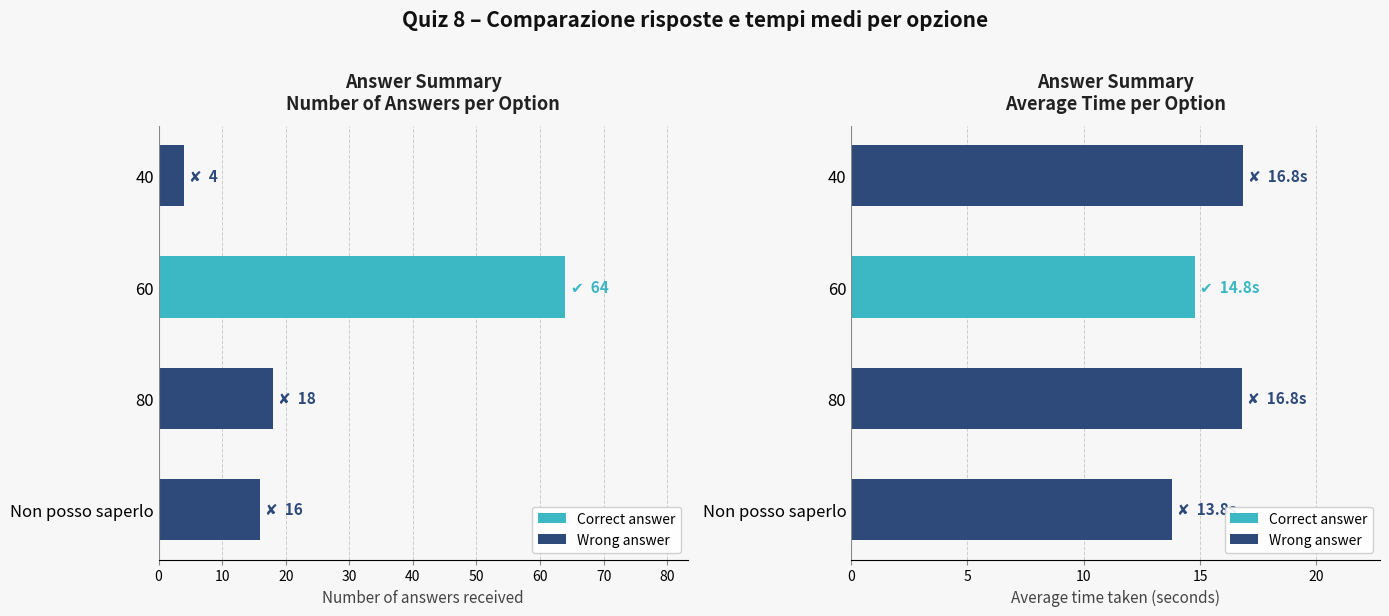

How many data points does each series have?

4